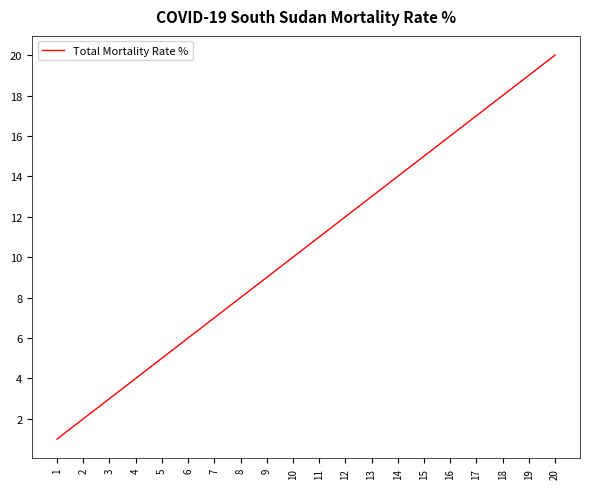

Reading left to right, transcribe all the data shown in this chart.

1=1	2=2	3=3	4=4	5=5	6=6	7=7	8=8	9=9	10=10	11=11	12=12	13=13	14=14	15=15	16=16	17=17	18=18	19=19	20=20